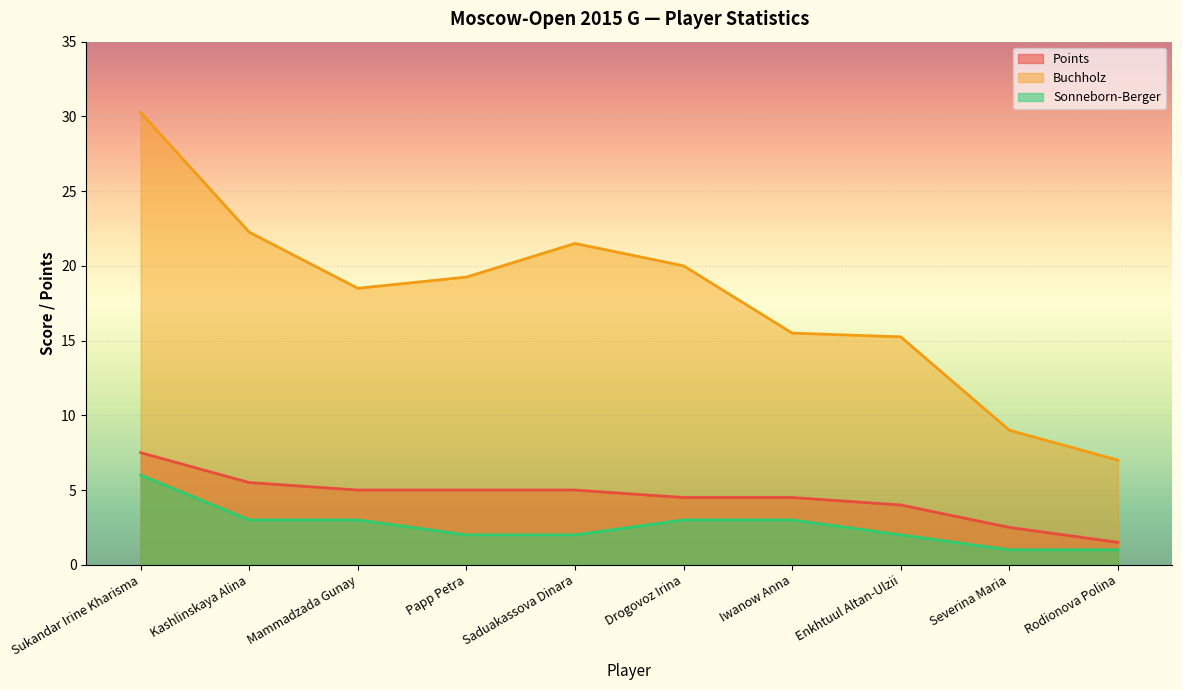

What is the sum of the Points values at Sukandar Irine Kharisma and Kashlinskaya Alina?

13.0